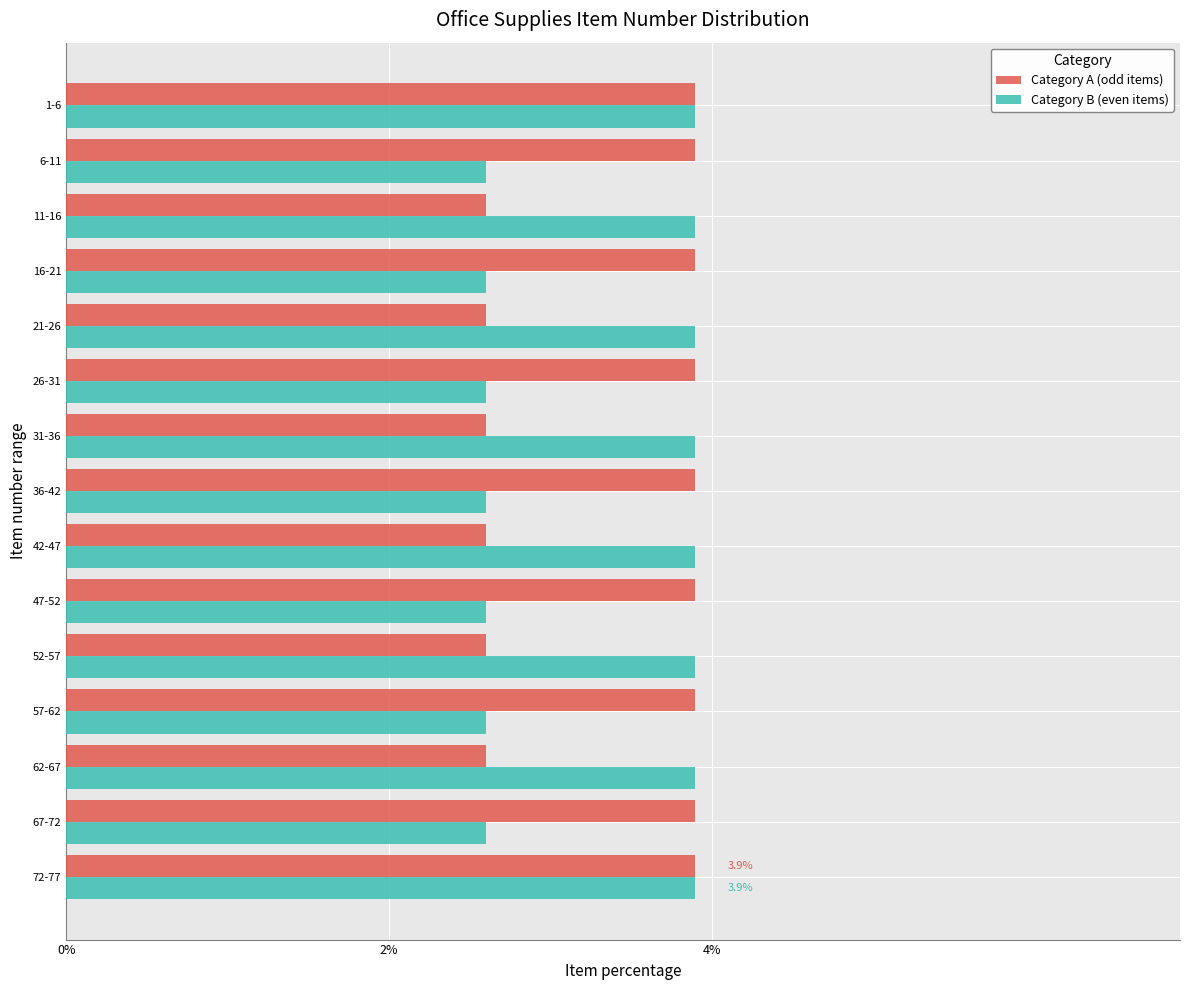

What is the sum of the Category B (even items) values at 31-36 and 67-72?

6.5